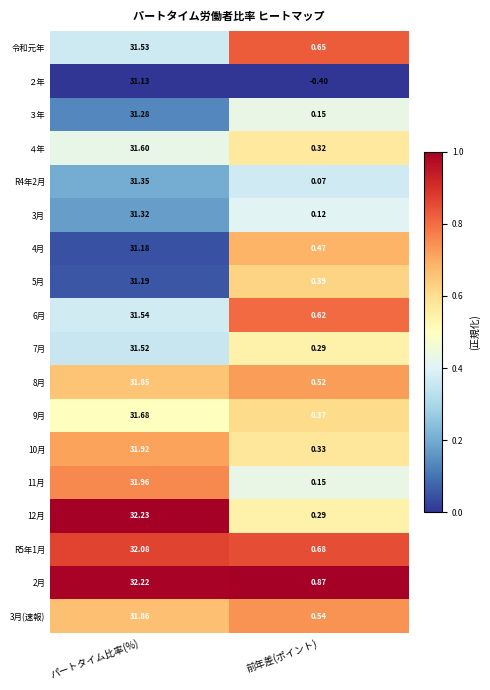

What is the total value across all series at パートタイム比率(%)?

569.4